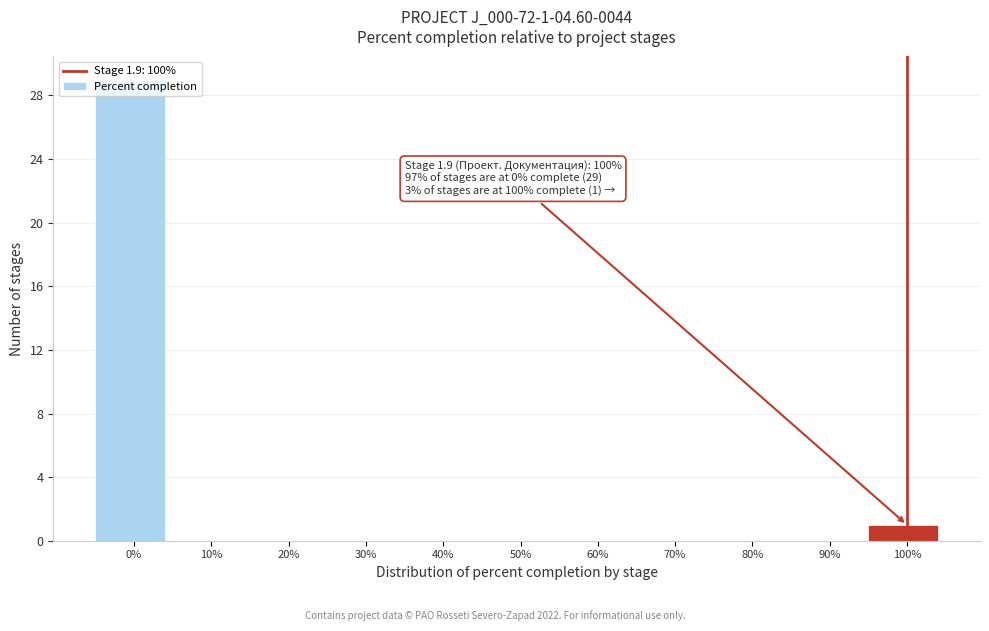

What is the change in value from 10% to 100%?

+1